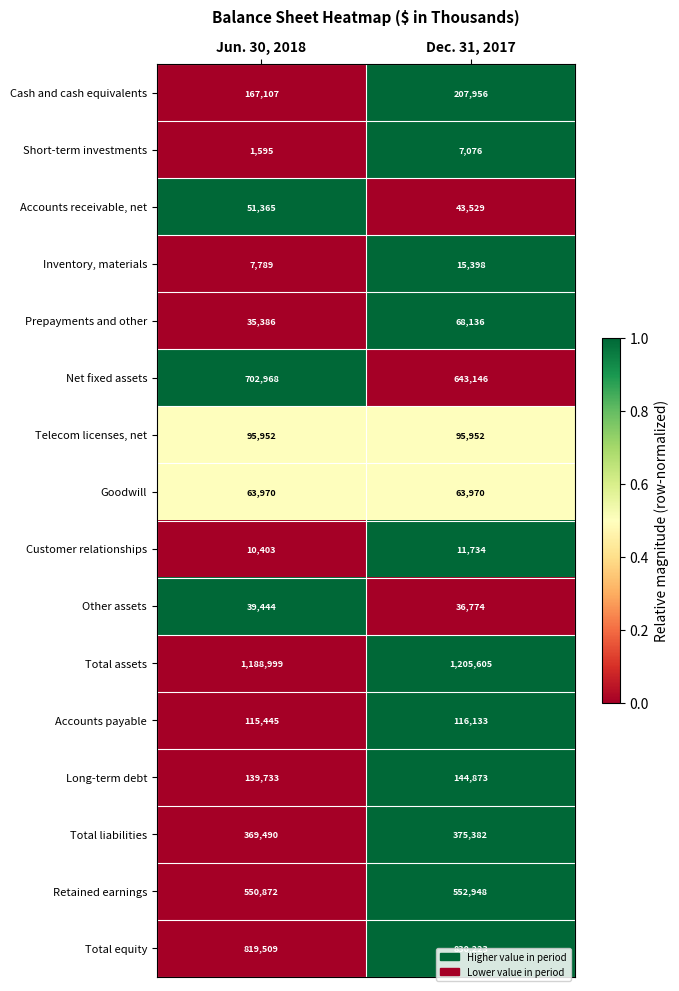

Which series has the widest spread of values?

Net fixed assets